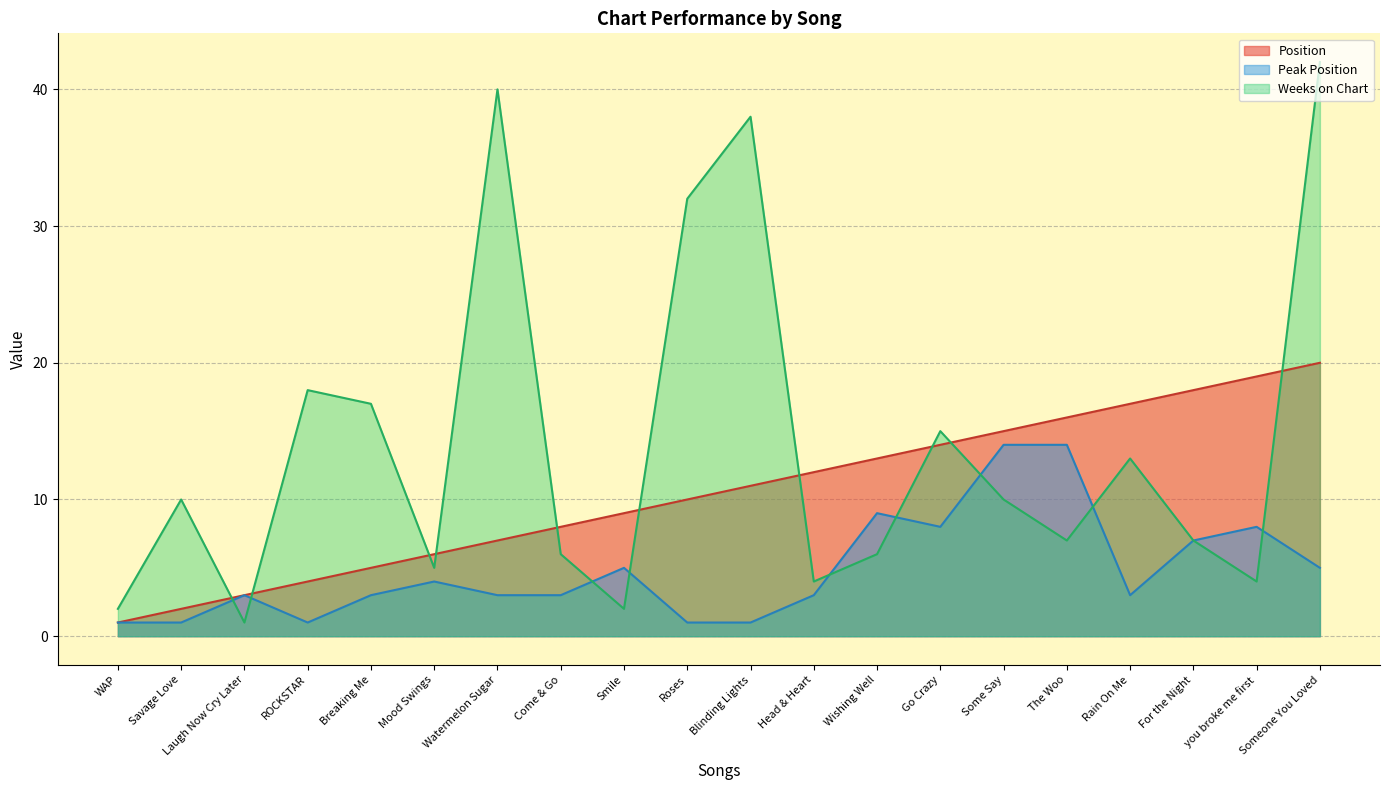

Reading left to right, list all the values displayed in this chart.

Position: WAP=1	Savage Love=2	Laugh Now Cry Later=3	ROCKSTAR=4	Breaking Me=5	Mood Swings=6	Watermelon Sugar=7	Come & Go=8	Smile=9	Roses=10	Blinding Lights=11	Head & Heart=12	Wishing Well=13	Go Crazy=14	Some Say=15	The Woo=16	Rain On Me=17	For the Night=18	you broke me first=19	Someone You Loved=20
Peak Position: WAP=1	Savage Love=1	Laugh Now Cry Later=3	ROCKSTAR=1	Breaking Me=3	Mood Swings=4	Watermelon Sugar=3	Come & Go=3	Smile=5	Roses=1	Blinding Lights=1	Head & Heart=3	Wishing Well=9	Go Crazy=8	Some Say=14	The Woo=14	Rain On Me=3	For the Night=7	you broke me first=8	Someone You Loved=5
Weeks on Chart: WAP=2	Savage Love=10	Laugh Now Cry Later=1	ROCKSTAR=18	Breaking Me=17	Mood Swings=5	Watermelon Sugar=40	Come & Go=6	Smile=2	Roses=32	Blinding Lights=38	Head & Heart=4	Wishing Well=6	Go Crazy=15	Some Say=10	The Woo=7	Rain On Me=13	For the Night=7	you broke me first=4	Someone You Loved=42